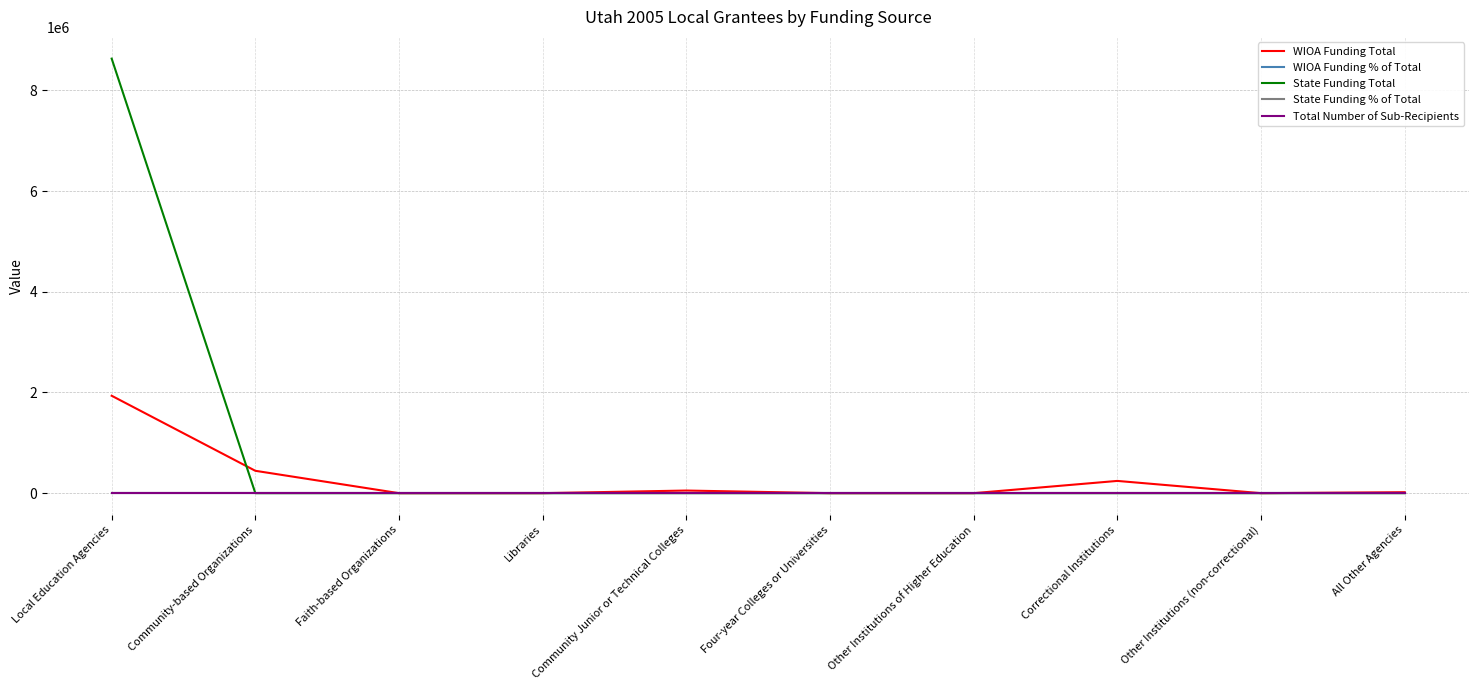

What is the difference between the highest and lowest values at Correctional Institutions?

243312.0